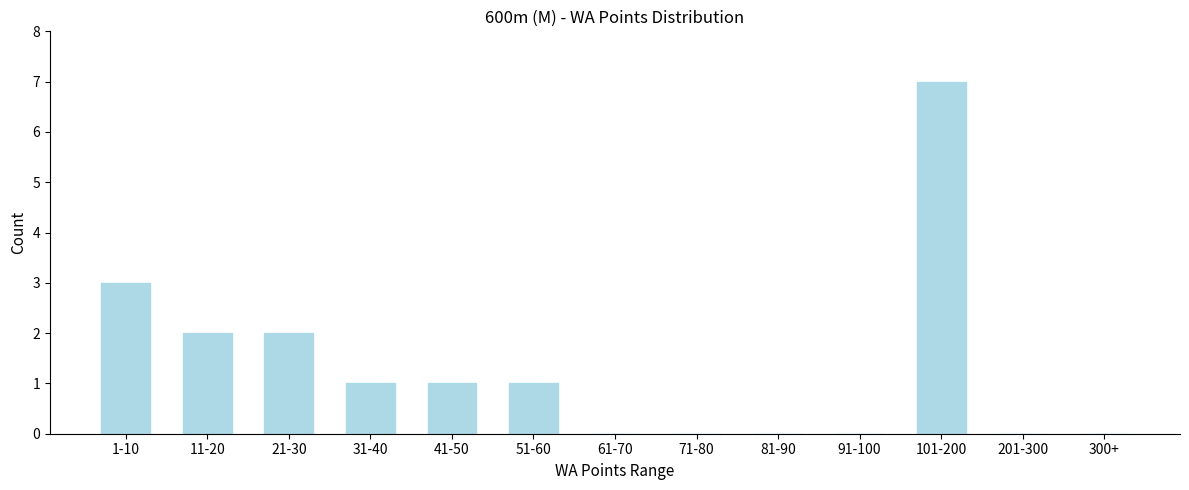

Reading left to right, extract all data points from this chart.

1-10=3	11-20=2	21-30=2	31-40=1	41-50=1	51-60=1	61-70=0	71-80=0	81-90=0	91-100=0	101-200=7	201-300=0	300+=0